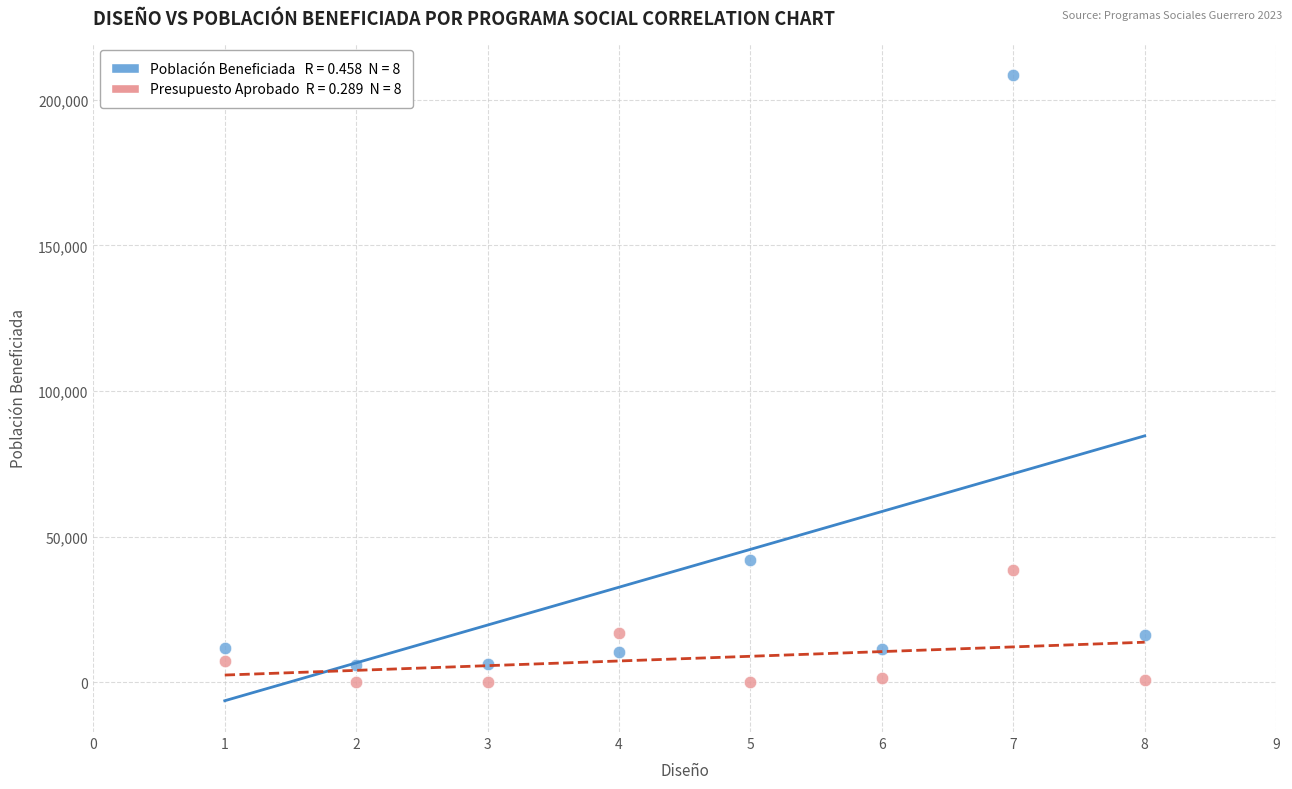

Across all data points, what is the range of X values (max minus min)?

7.0